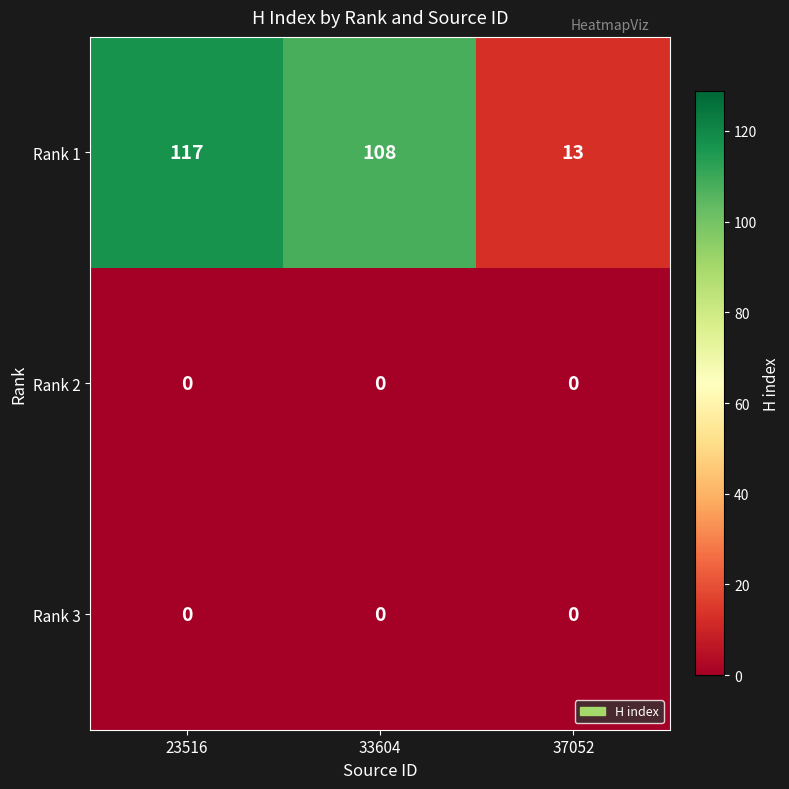

At which category is the sum across all series the highest?

23516